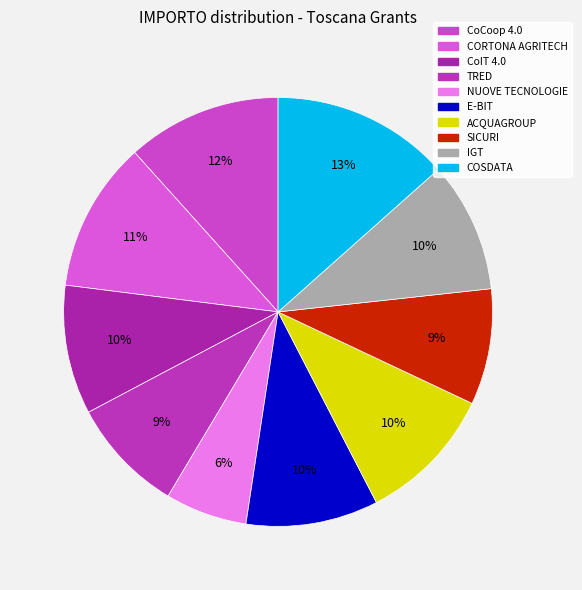

Rank the categories by value from highest to lowest.

COSDATA, CoCoop 4.0, CORTONA AGRITECH, ACQUAGROUP, E-BIT, IGT, CoIT 4.0, SICURI, TRED, NUOVE TECNOLOGIE